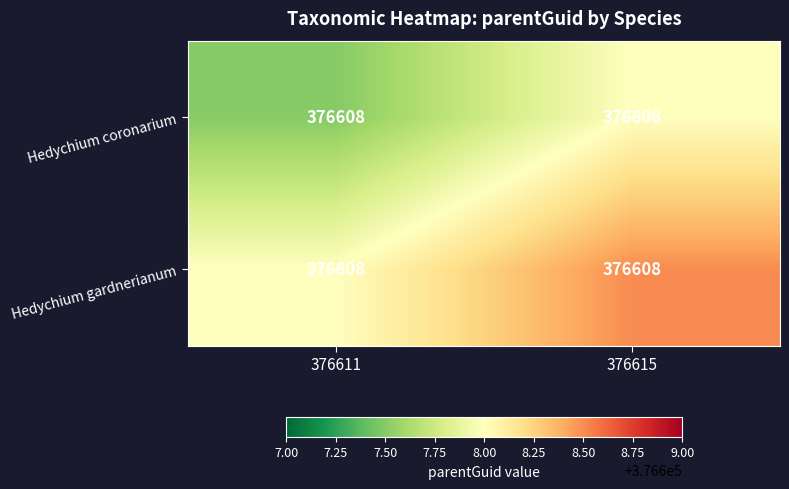

How many data points does each series have?

2